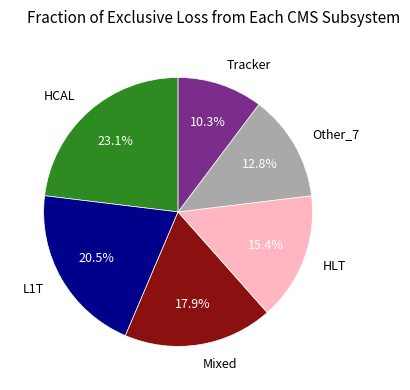

Do Other_7 and Mixed together represent more than half of the pie?

No